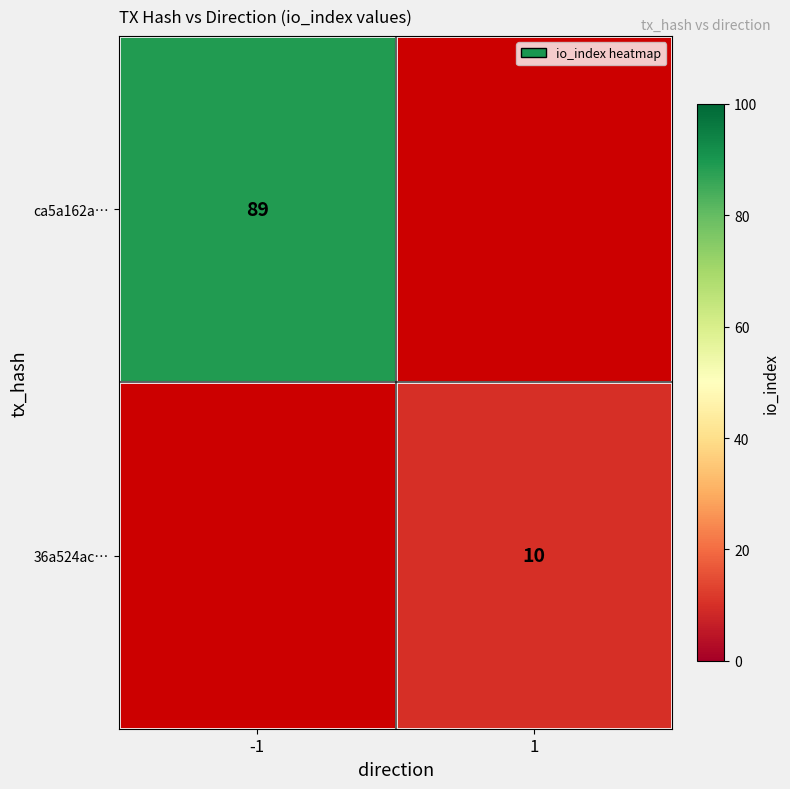

Is the value of ca5a162a… at -1 greater than the value of 36a524ac… at 1?

Yes